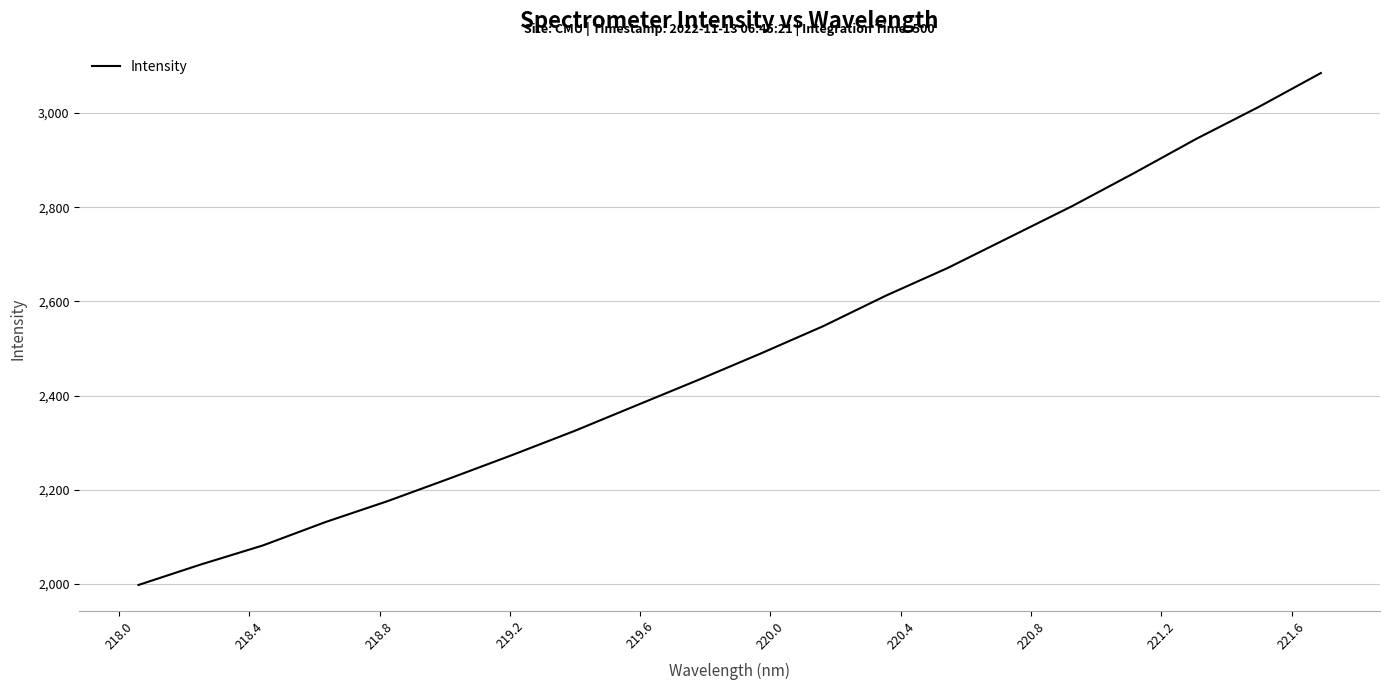

What is the maximum value shown in the chart?

3084.8